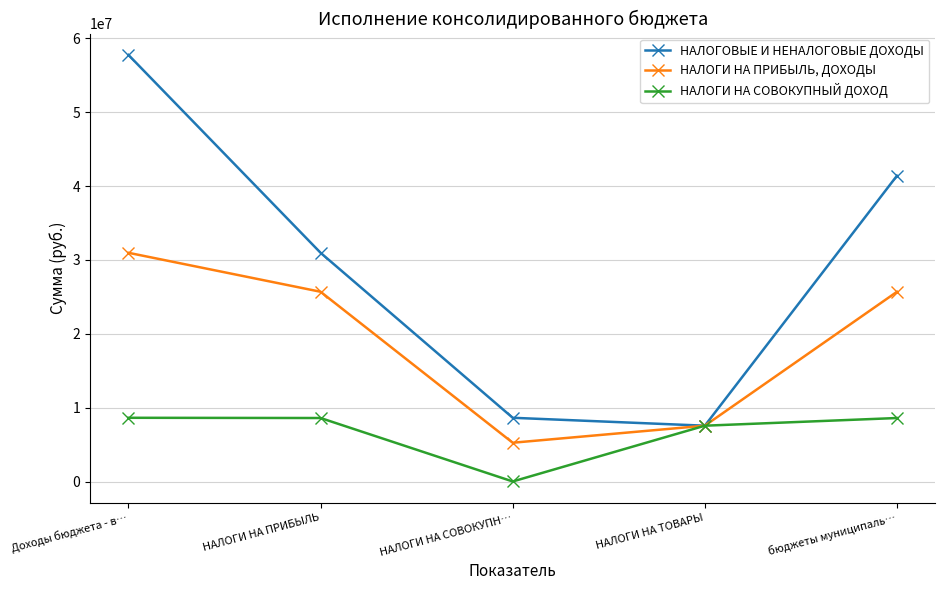

What are all the series names shown in the legend?

НАЛОГОВЫЕ И НЕНАЛОГОВЫЕ ДОХОДЫ, НАЛОГИ НА ПРИБЫЛЬ, ДОХОДЫ, НАЛОГИ НА СОВОКУПНЫЙ ДОХОД